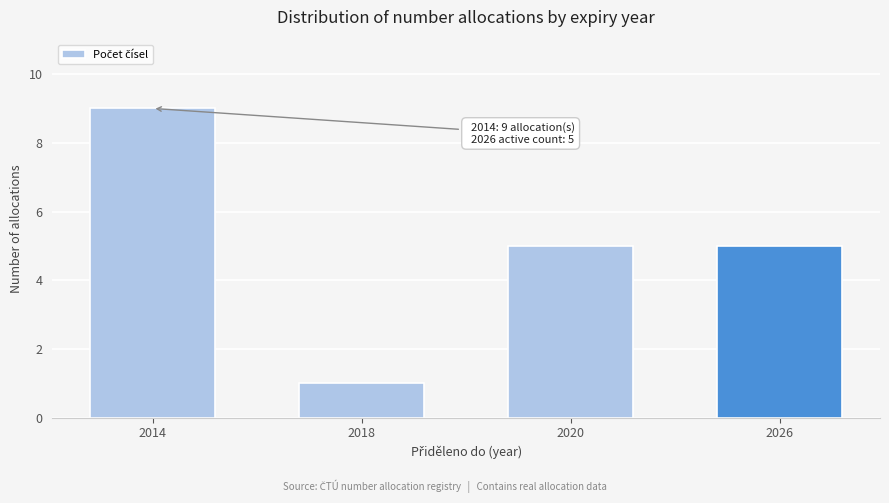

Reading left to right, extract all data points from this chart.

9	1	5	5